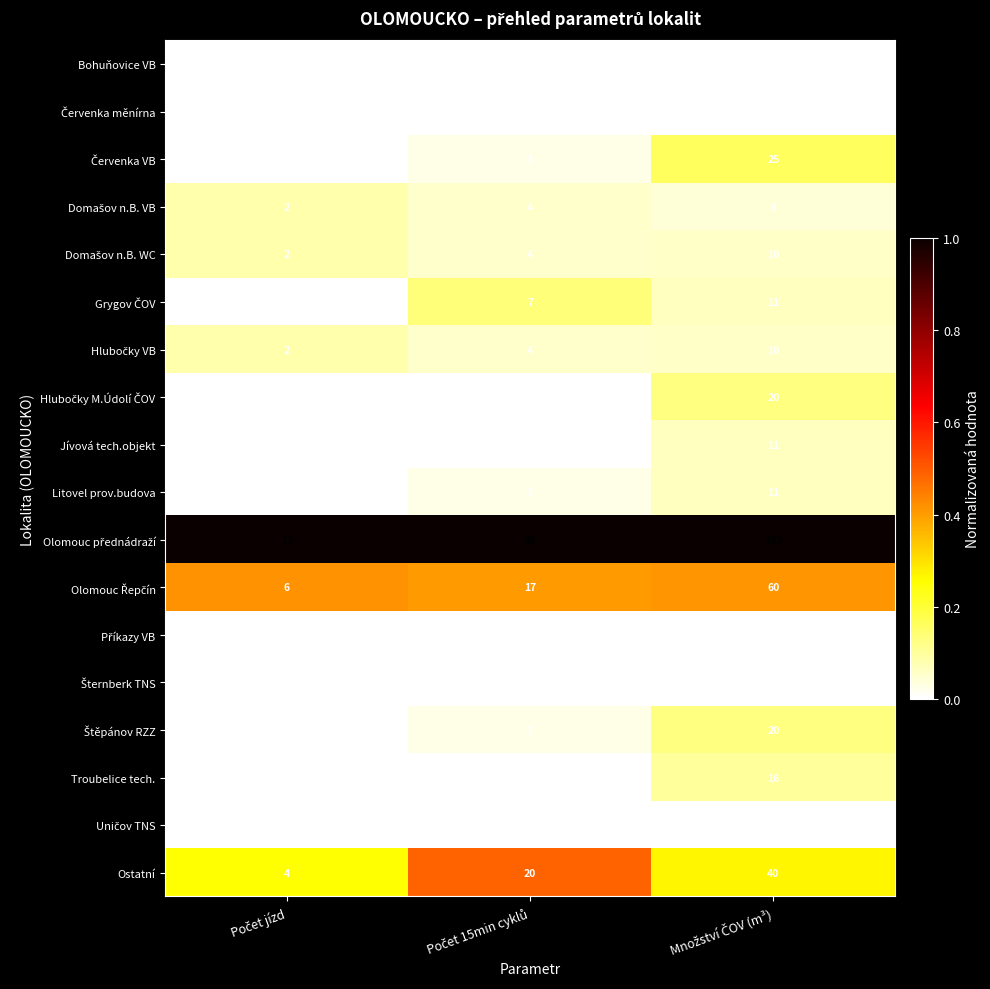

What is the greatest value displayed?

143